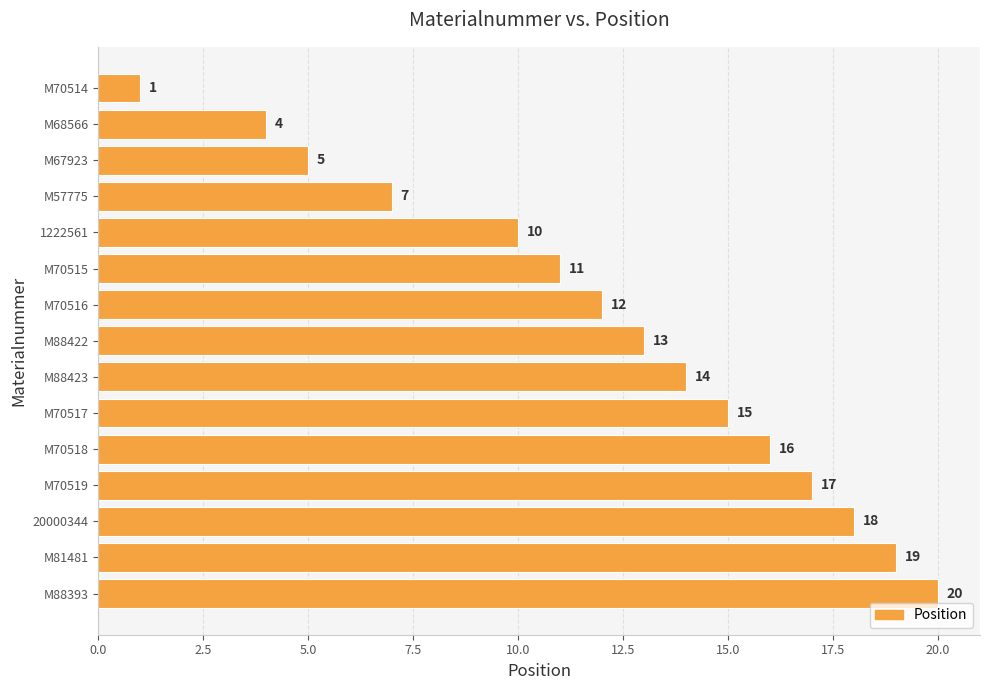

Rank the categories by value from lowest to highest.

M70514, M68566, M67923, M57775, 1222561, M70515, M70516, M88422, M88423, M70517, M70518, M70519, 20000344, M81481, M88393